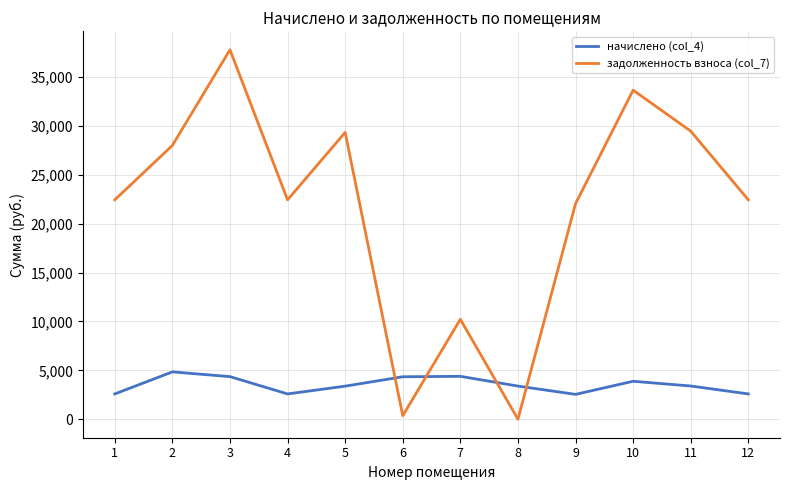

What are all the series names shown in the legend?

начислено (col_4), задолженность взноса (col_7)